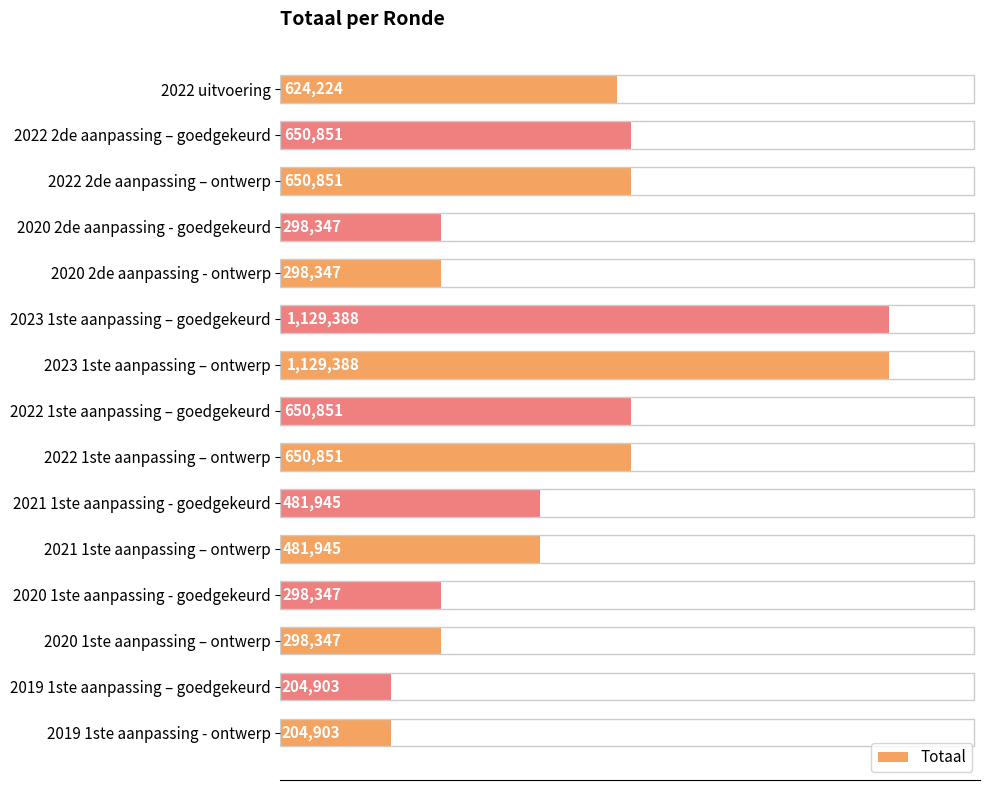

Does the chart contain any negative values?

No